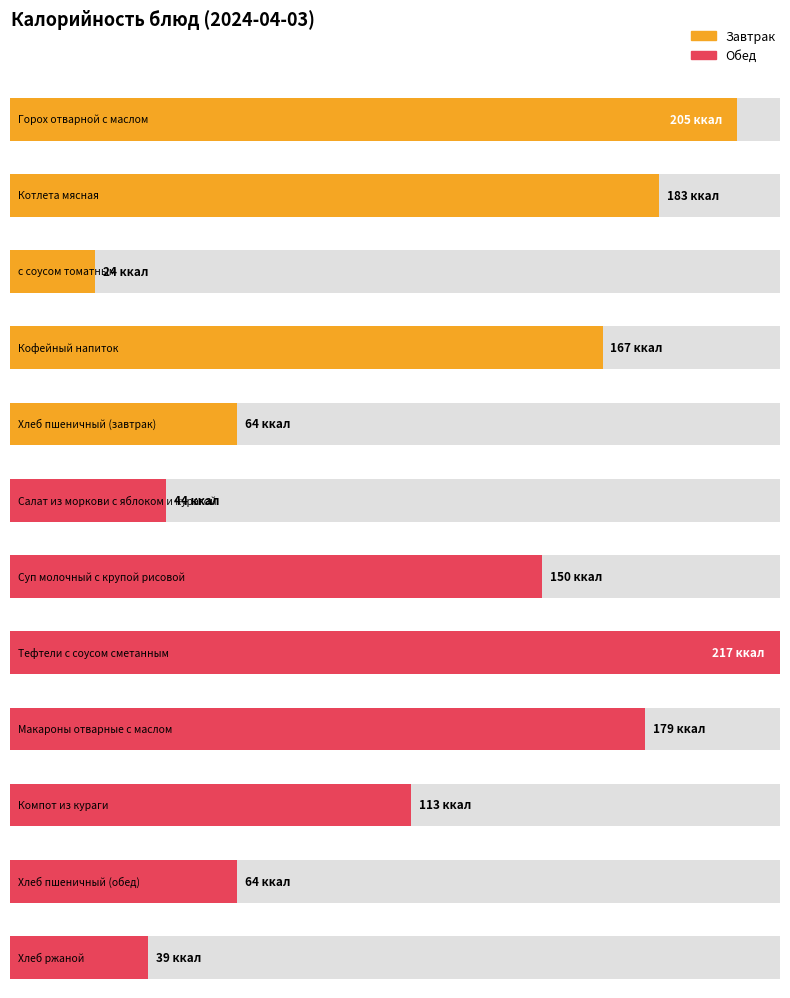

Which category has the lowest value across all series?

с соусом томатным